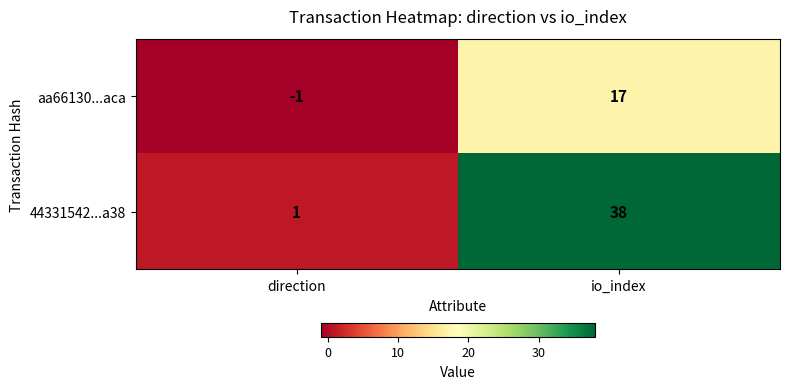

Which label corresponds to the largest value in the chart?

io_index